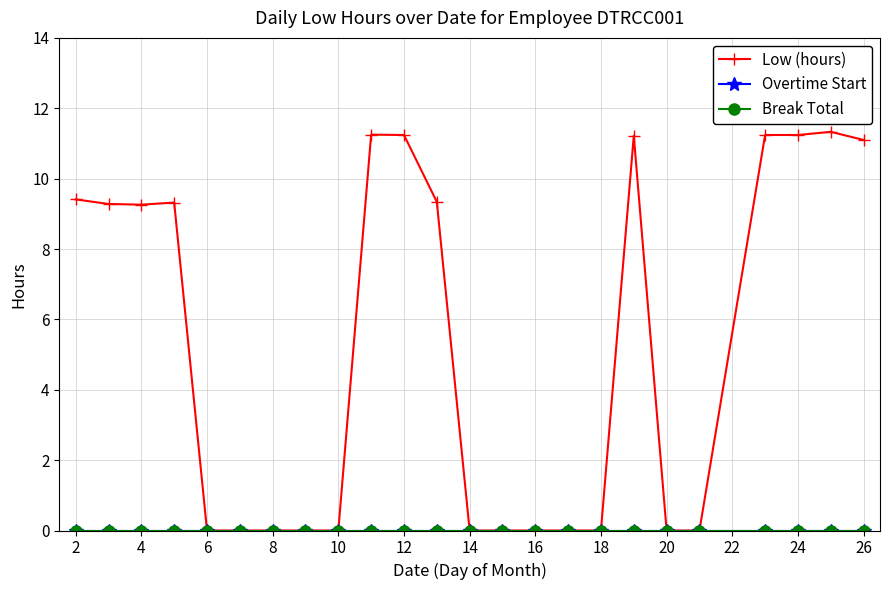

In Low (hours), how many points are higher than both neighbors (excluding endpoints)?

4